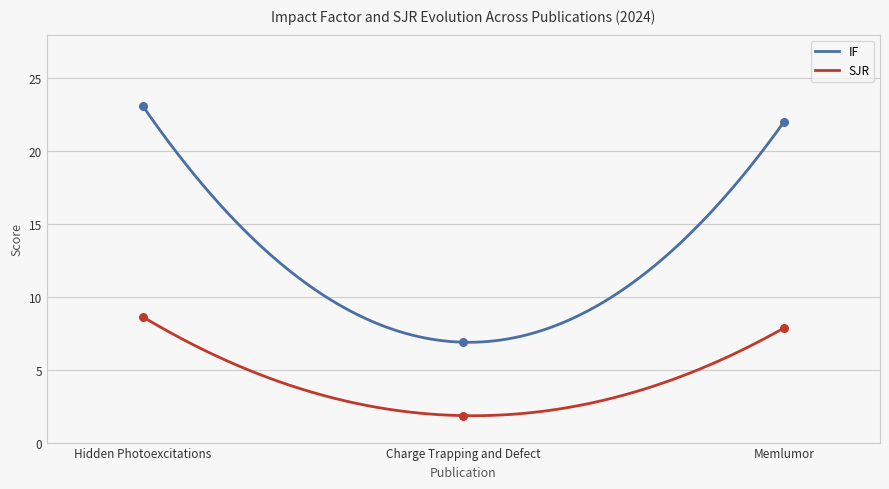

At how many categories does at least one series exceed 20?

2